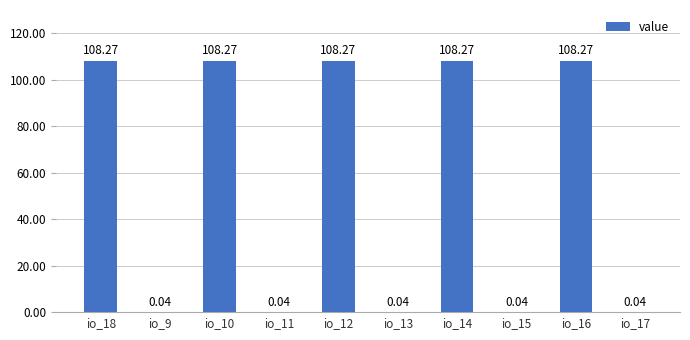

What is the sum of the values at io_17 and io_16?

108.3